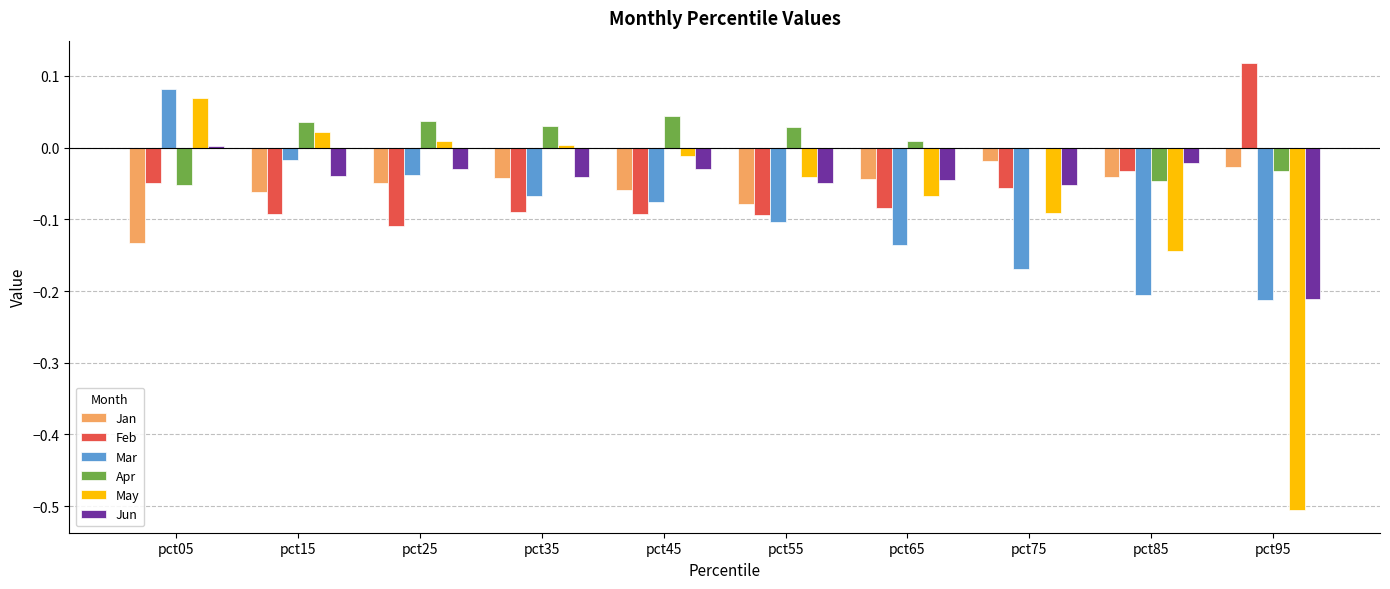

What is the sum of all May values?

-0.8